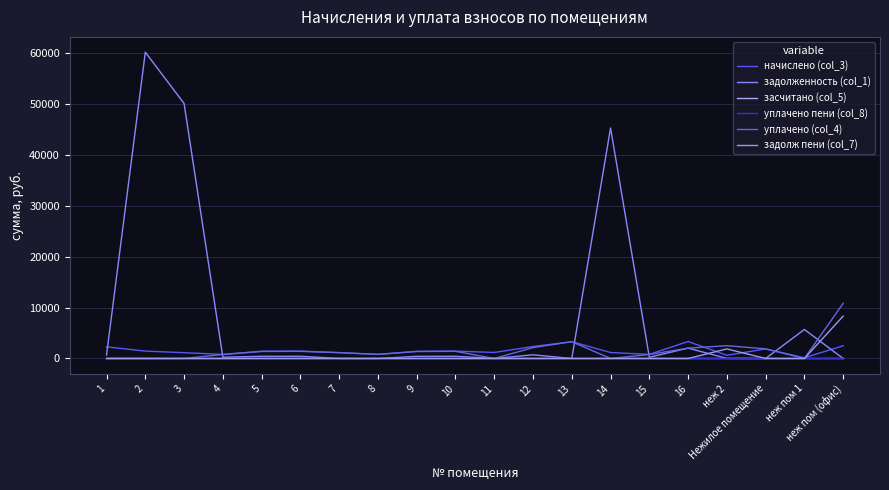

What is the label of the 4th point from the right?

неж 2